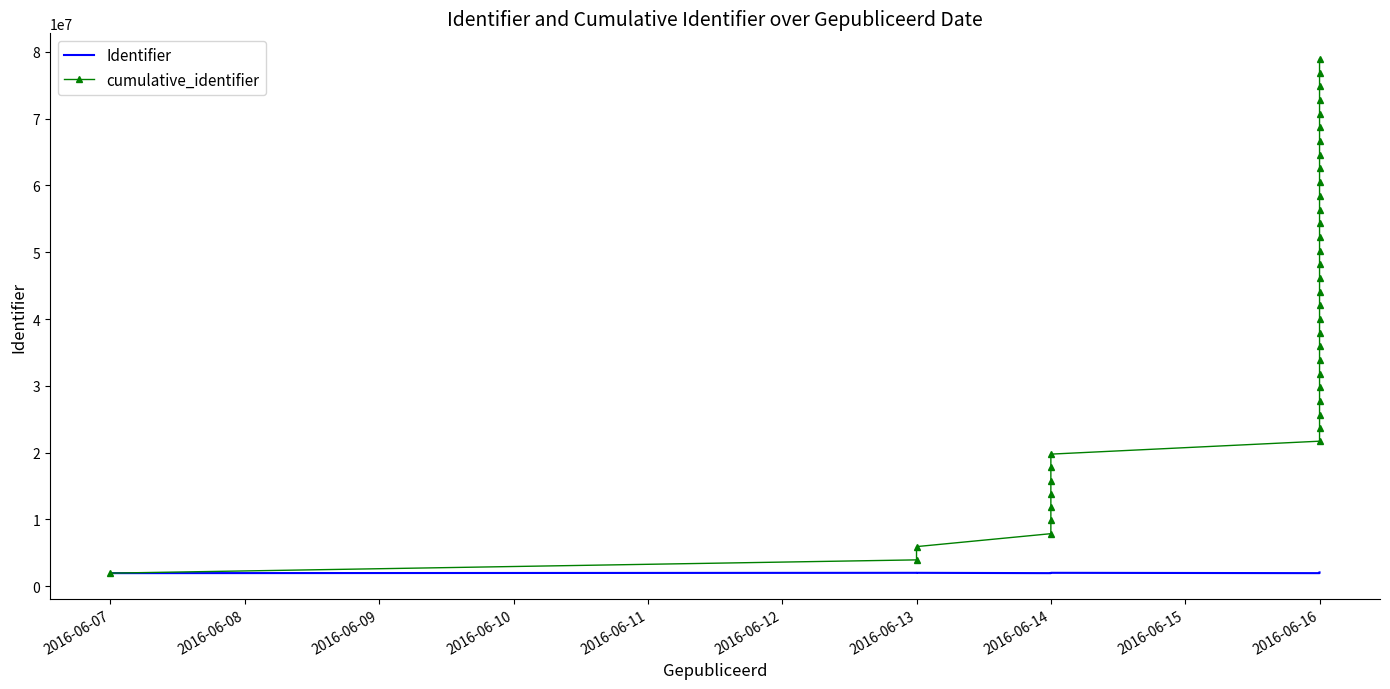

Reading left to right, extract all data points from this chart.

Identifier: 1937746	1986637	1986642	1937740	1981958	1986645	1986649	1986651	1986663	1986667	1937751	1981957	1988452	2048773	2048774	2048775	2048776	2048777	2048778	2048780	2048781	2048783	2048784	2048803	2048804	2048805	2048806	2048807	2048808	2048809	2048810	2048811	2048821	2048901	2048902	2048904	2048905	2048906	2048907
cumulative_identifier: 1937746	3924383	5911025	7848765	9830723	11817368	13804017	15790668	17777331	19763998	21701749	23683706	25672158	27720931	29769705	31818480	33867256	35916033	37964811	40013591	42062372	44111155	46159939	48208742	50257546	52306351	54355157	56403964	58452772	60501581	62550391	64599202	66648023	68696924	70745826	72794730	74843635	76892541	78941448